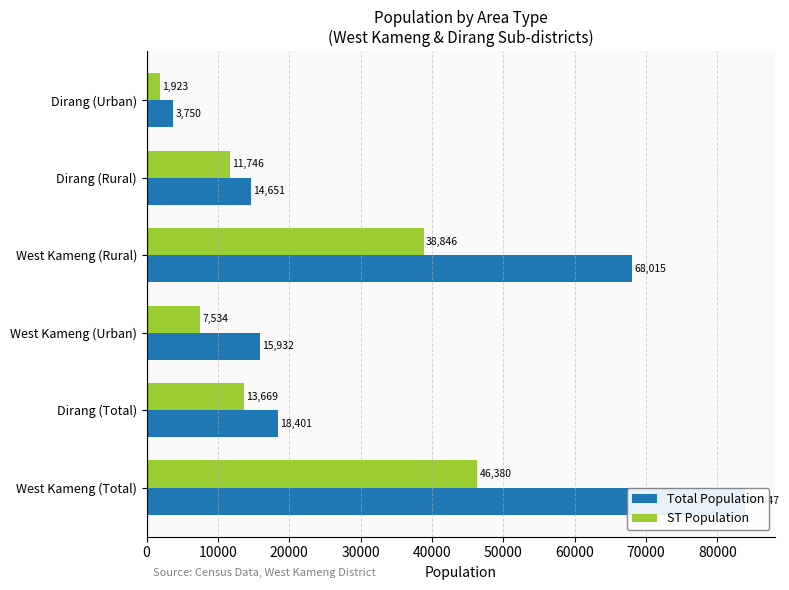

Which series changed the most between 0 and 10000?

Total Population